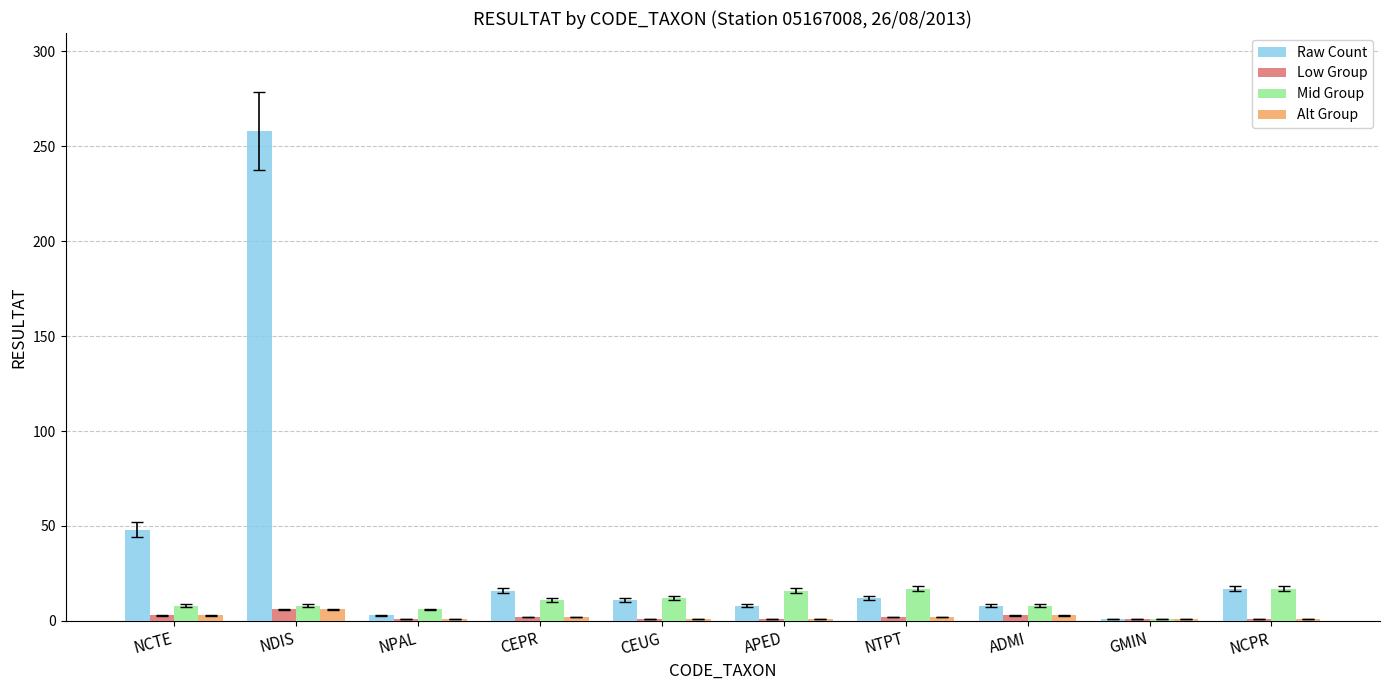

What is the difference between the Raw Count values at APED and NCPR?

9